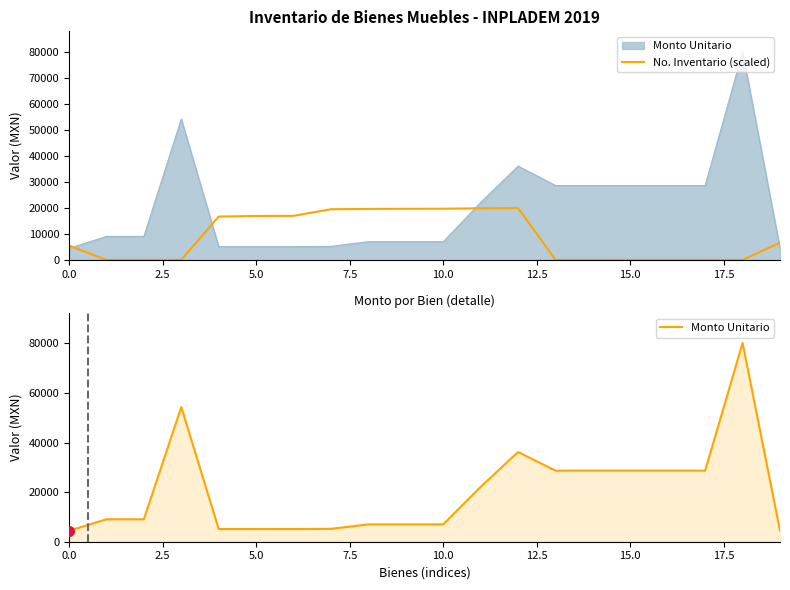

Which series has the widest spread of values?

Monto Unitario